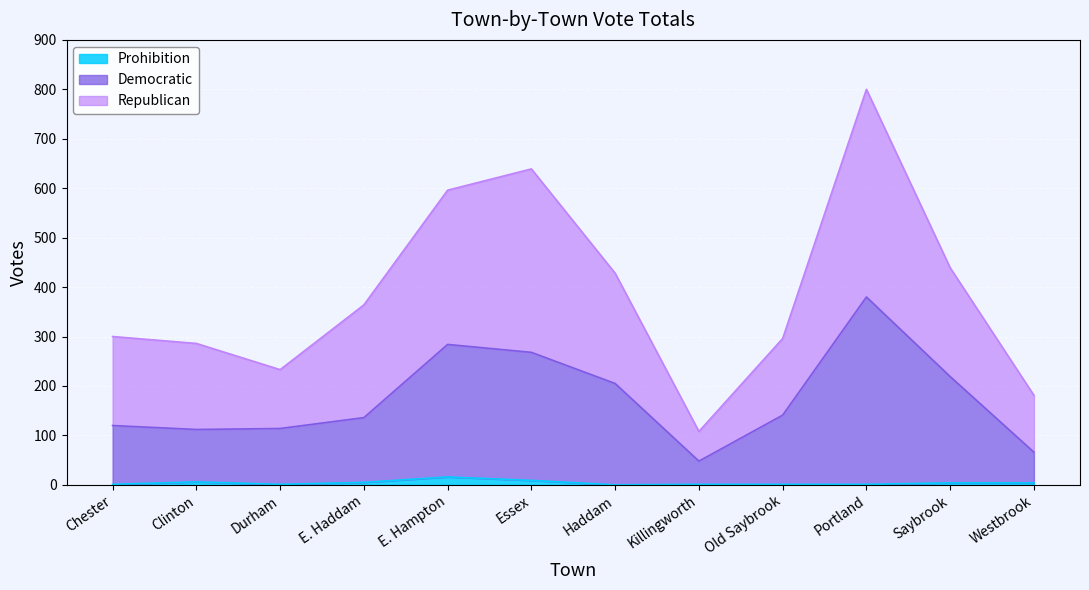

Which has a higher value, Haddam or Portland?

Portland